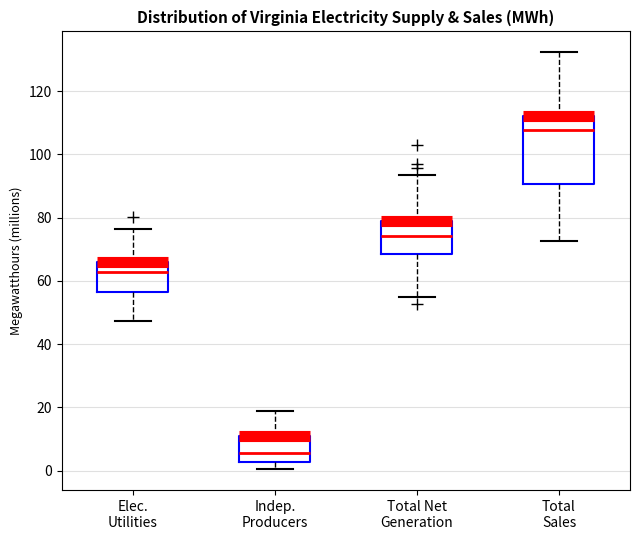

Comparing the boxes themselves (not the whiskers), which one is the tallest?

Total Sales